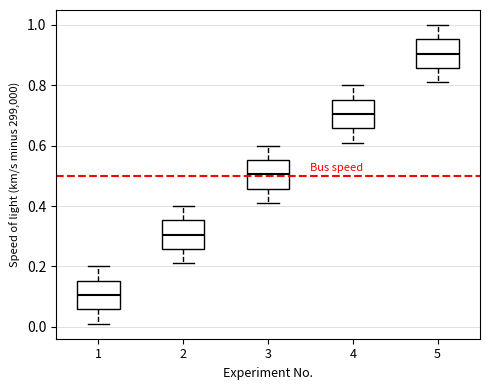

Which box's median line is the highest?

5